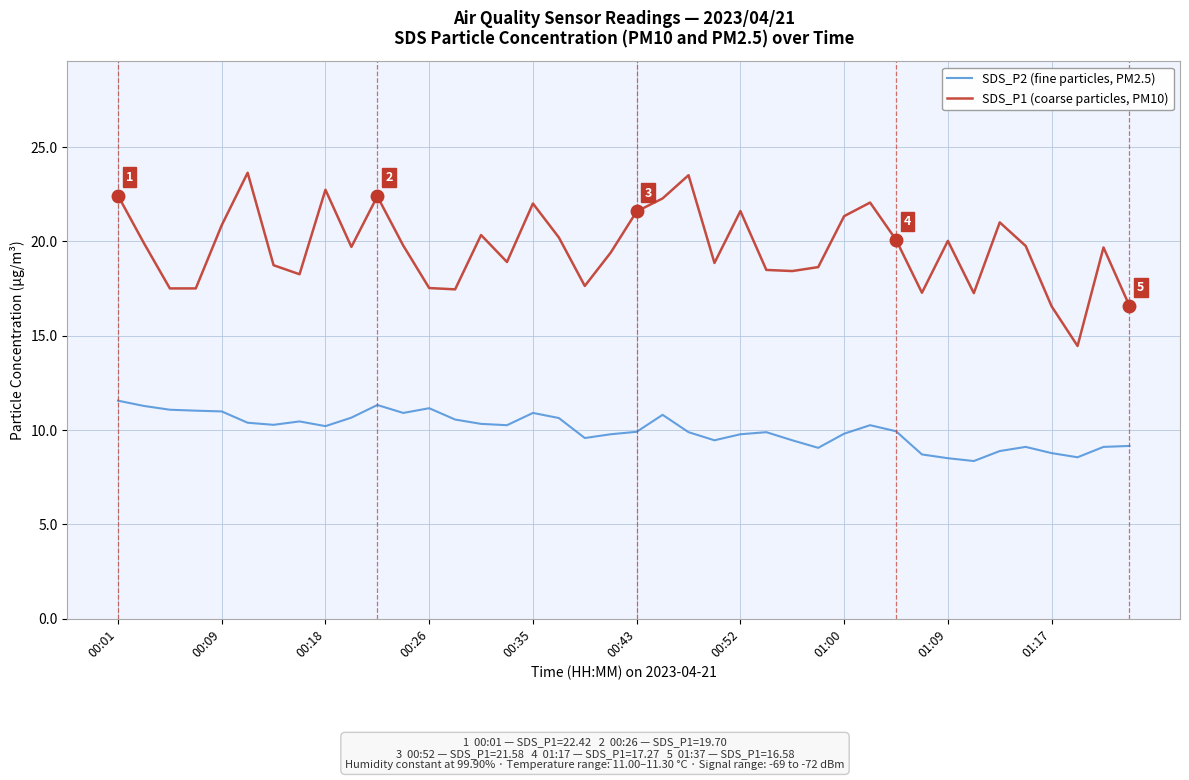

What is the maximum value shown in the chart?

23.6